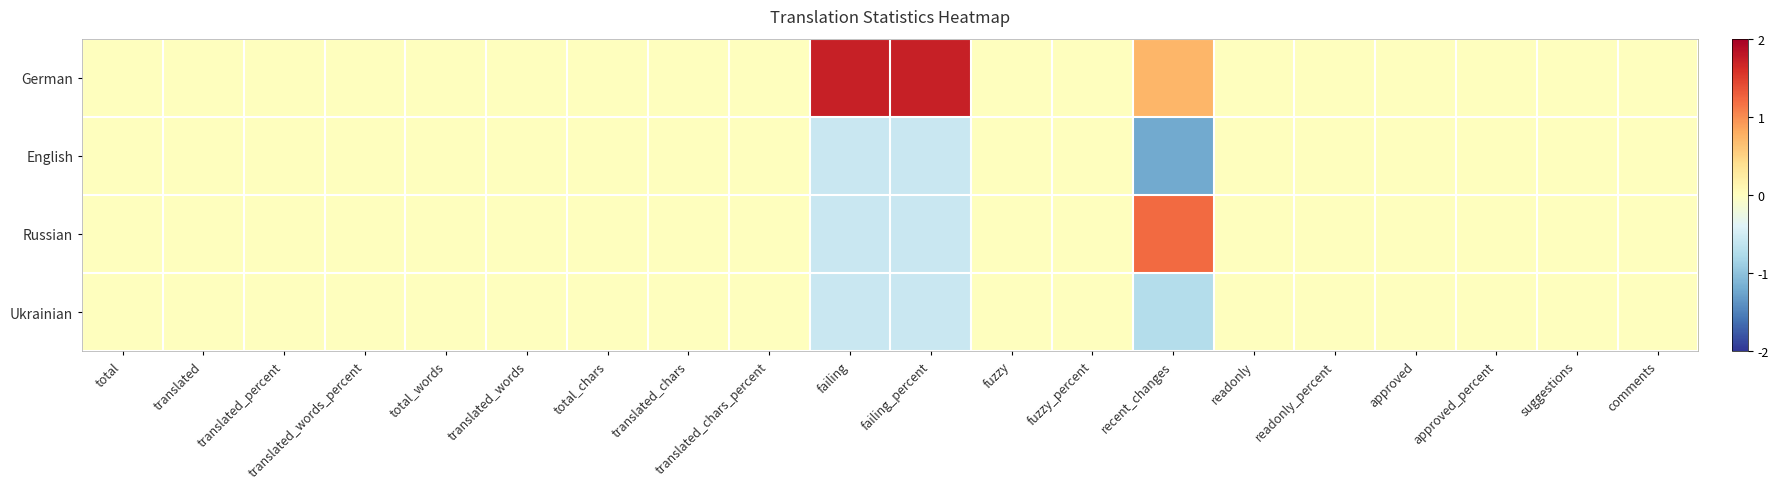

Reading left to right, extract all data points from this chart.

German: total=0.0	translated=0.0	translated_percent=0.0	translated_words_percent=0.0	total_words=0.0	translated_words=0.0	total_chars=0.0	translated_chars=0.0	translated_chars_percent=0.0	failing=1.7	failing_percent=1.7	fuzzy=0.0	fuzzy_percent=0.0	recent_changes=0.7	readonly=0.0	readonly_percent=0.0	approved=0.0	approved_percent=0.0	suggestions=0.0	comments=0.0
English: total=0.0	translated=0.0	translated_percent=0.0	translated_words_percent=0.0	total_words=0.0	translated_words=0.0	total_chars=0.0	translated_chars=0.0	translated_chars_percent=0.0	failing=-0.6	failing_percent=-0.6	fuzzy=0.0	fuzzy_percent=0.0	recent_changes=-1.2	readonly=0.0	readonly_percent=0.0	approved=0.0	approved_percent=0.0	suggestions=0.0	comments=0.0
Russian: total=0.0	translated=0.0	translated_percent=0.0	translated_words_percent=0.0	total_words=0.0	translated_words=0.0	total_chars=0.0	translated_chars=0.0	translated_chars_percent=0.0	failing=-0.6	failing_percent=-0.6	fuzzy=0.0	fuzzy_percent=0.0	recent_changes=1.2	readonly=0.0	readonly_percent=0.0	approved=0.0	approved_percent=0.0	suggestions=0.0	comments=0.0
Ukrainian: total=0.0	translated=0.0	translated_percent=0.0	translated_words_percent=0.0	total_words=0.0	translated_words=0.0	total_chars=0.0	translated_chars=0.0	translated_chars_percent=0.0	failing=-0.6	failing_percent=-0.6	fuzzy=0.0	fuzzy_percent=0.0	recent_changes=-0.7	readonly=0.0	readonly_percent=0.0	approved=0.0	approved_percent=0.0	suggestions=0.0	comments=0.0